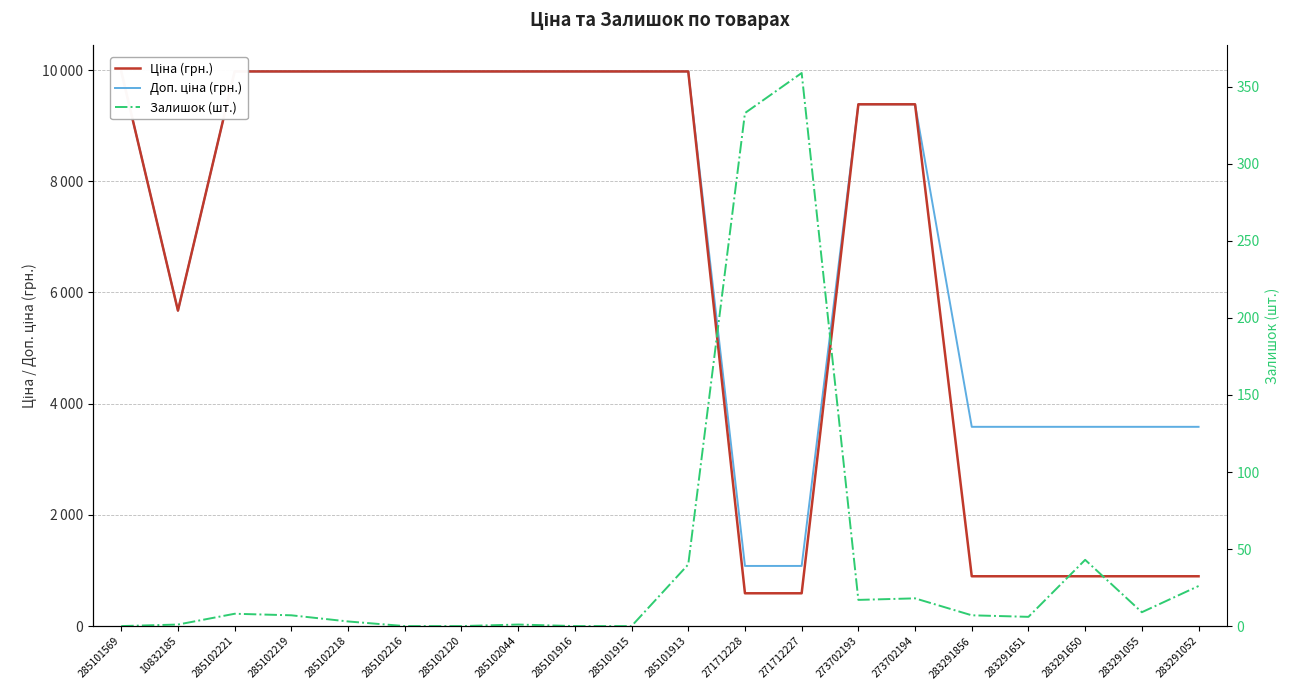

What is the difference between the Доп. ціна (грн.) values at 273702193 and 285101915?

591.0